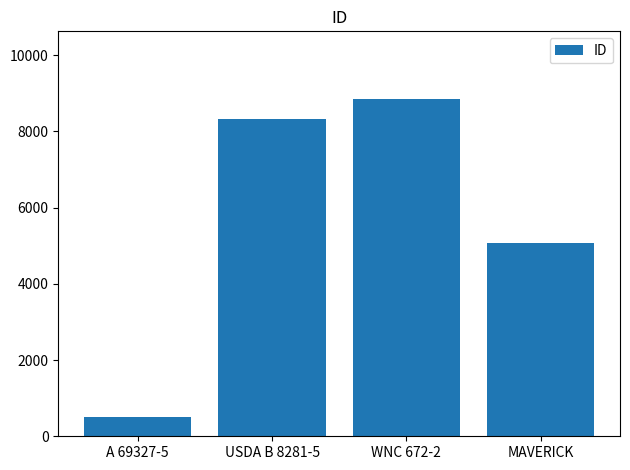

What is the value of the 4th bar from the left?

5075